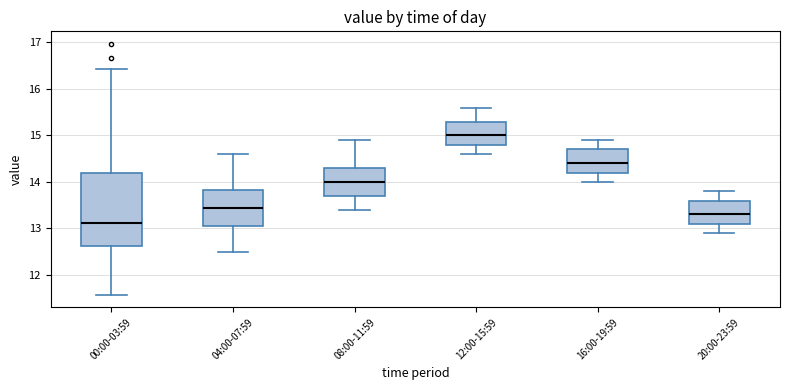

Which box is the tallest, from its lower edge to its upper edge?

00:00-03:59